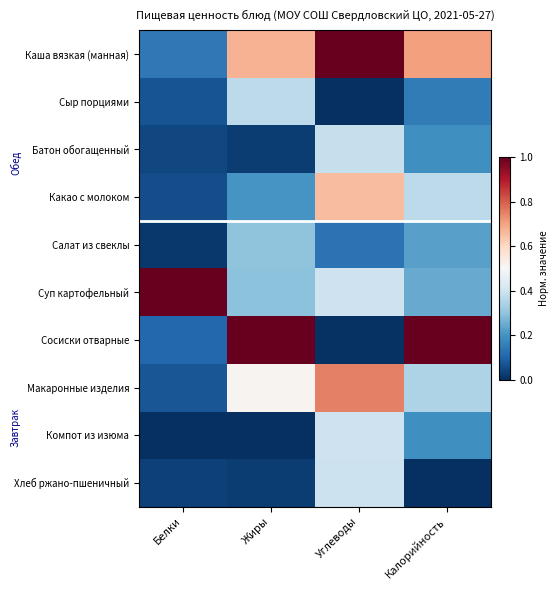

Reading right to left, list all the values displayed in this chart.

Каша вязкая (манная): Калорийность=0.7	Углеводы=1.0	Жиры=0.7	Белки=0.1
Сыр порциями: Калорийность=0.2	Углеводы=0.0	Жиры=0.4	Белки=0.1
Батон обогащенный: Калорийность=0.2	Углеводы=0.4	Жиры=0.0	Белки=0.0
Какао с молоком: Калорийность=0.4	Углеводы=0.7	Жиры=0.2	Белки=0.1
Салат из свеклы: Калорийность=0.2	Углеводы=0.1	Жиры=0.3	Белки=0.0
Суп картофельный: Калорийность=0.2	Углеводы=0.4	Жиры=0.3	Белки=1.0
Сосиски отварные: Калорийность=1.0	Углеводы=0.0	Жиры=1.0	Белки=0.1
Макаронные изделия: Калорийность=0.3	Углеводы=0.8	Жиры=0.5	Белки=0.1
Компот из изюма: Калорийность=0.2	Углеводы=0.4	Жиры=0.0	Белки=0.0
Хлеб ржано-пшеничный: Калорийность=0.0	Углеводы=0.4	Жиры=0.0	Белки=0.0